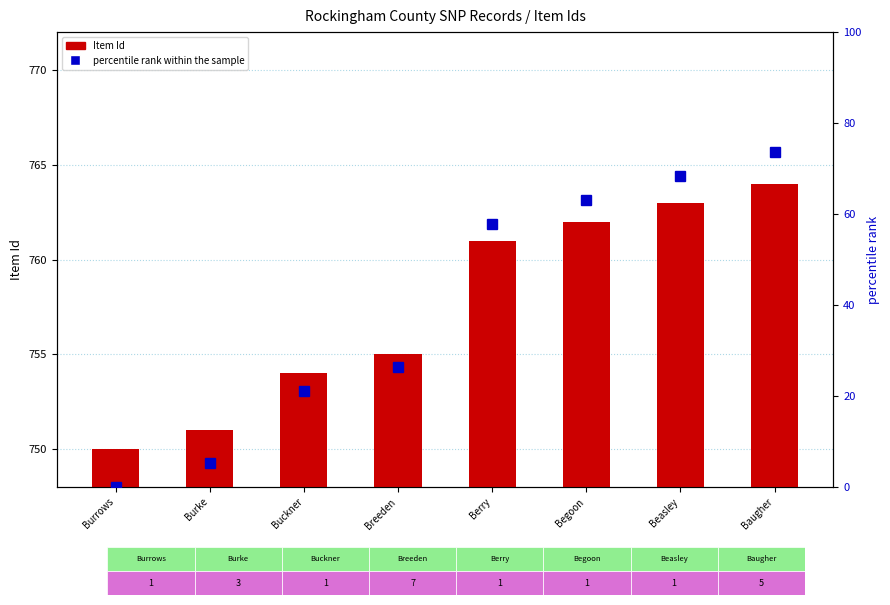

List the series in order of their peak value, highest first.

Item Id, percentile rank within the sample